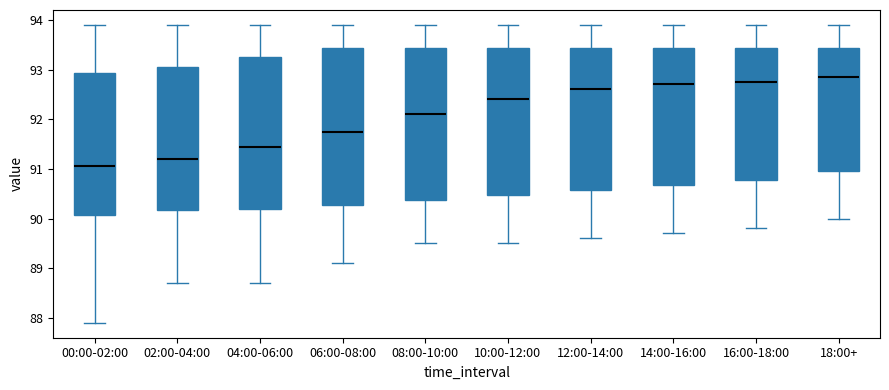

Where does the lower whisker of the box for 04:00-06:00 end on the y-axis? The values are not printed on the chart, so give them approximately, as read against the axis.

88.7